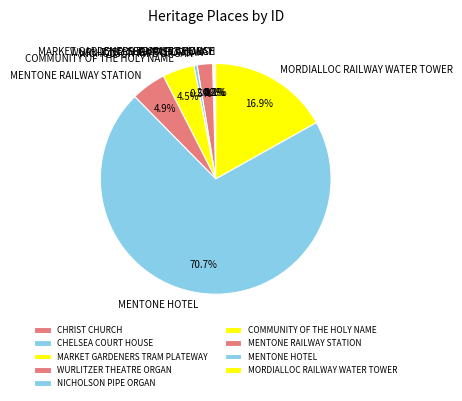

Which has a higher value, COMMUNITY OF THE HOLY NAME or WURLITZER THEATRE ORGAN?

COMMUNITY OF THE HOLY NAME